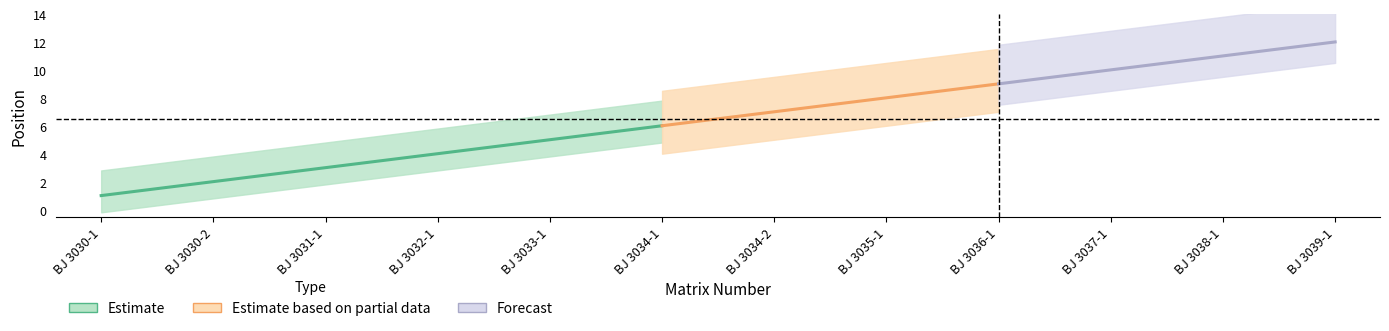

Between BJ 3038-1 and BJ 3036-1, which is larger?

BJ 3038-1